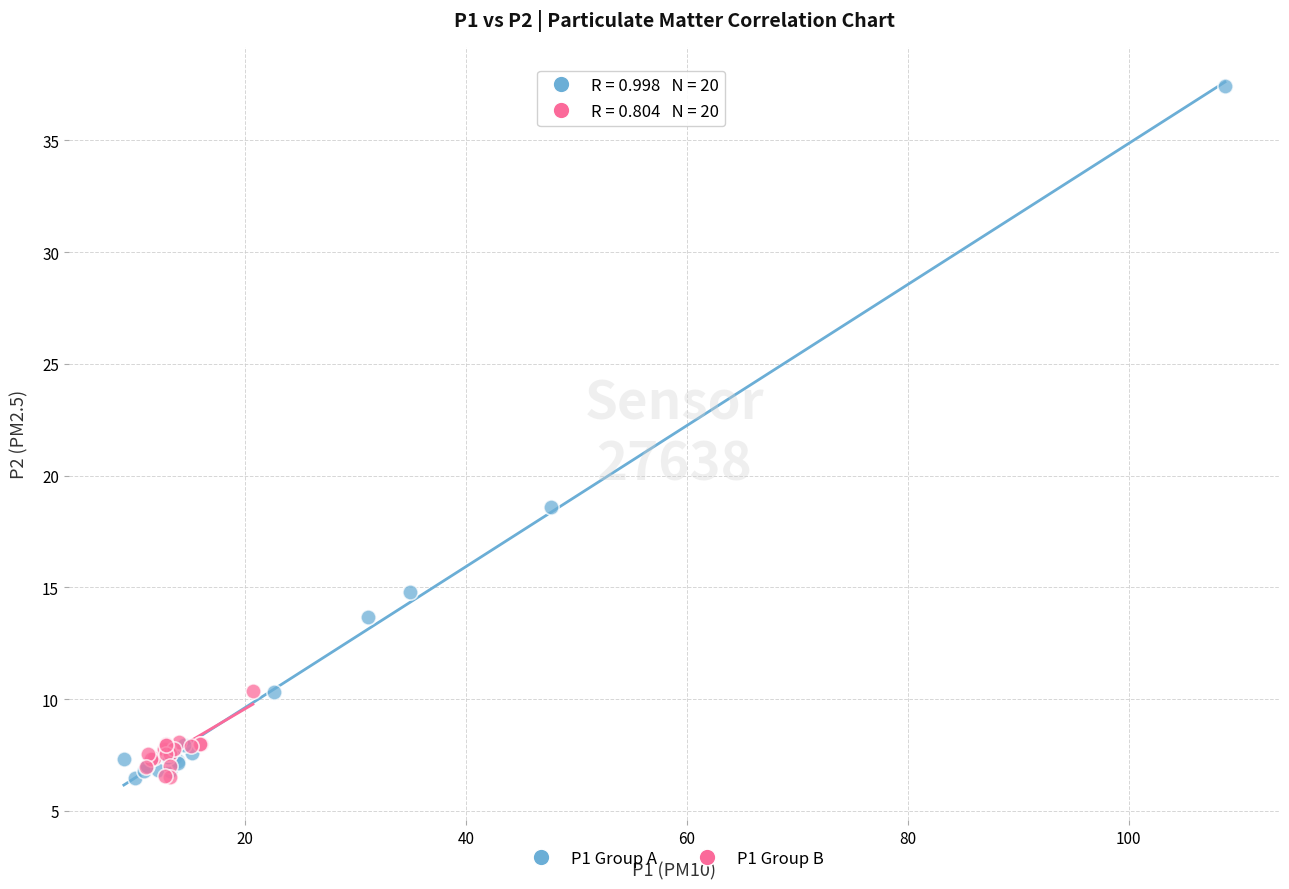

Which series has the largest Y range (max minus min)?

P1 Group A